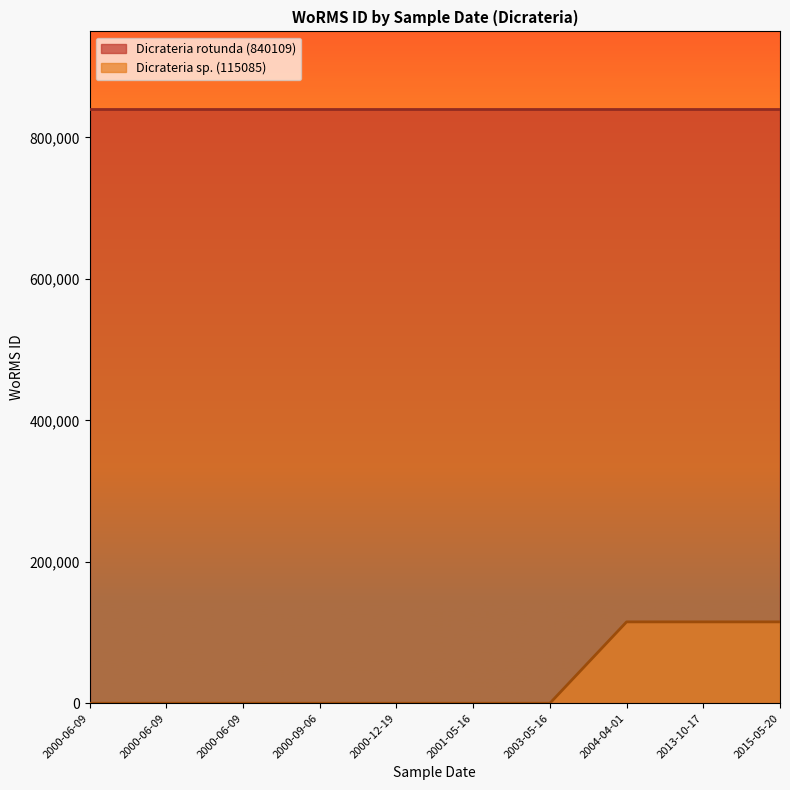

What are all the series names shown in the legend?

Dicrateria rotunda (840109), Dicrateria sp. (115085)